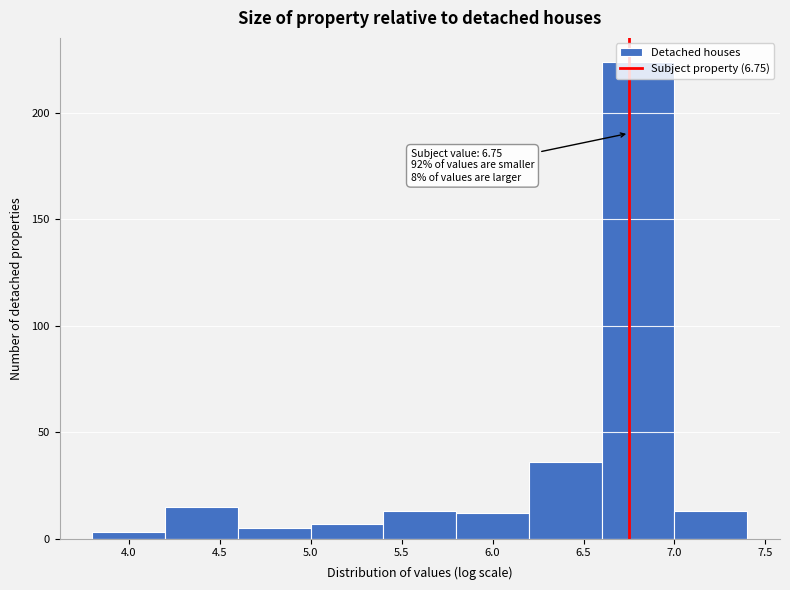

Which range on the x-axis has the tallest bar?

6.6 to 7.0